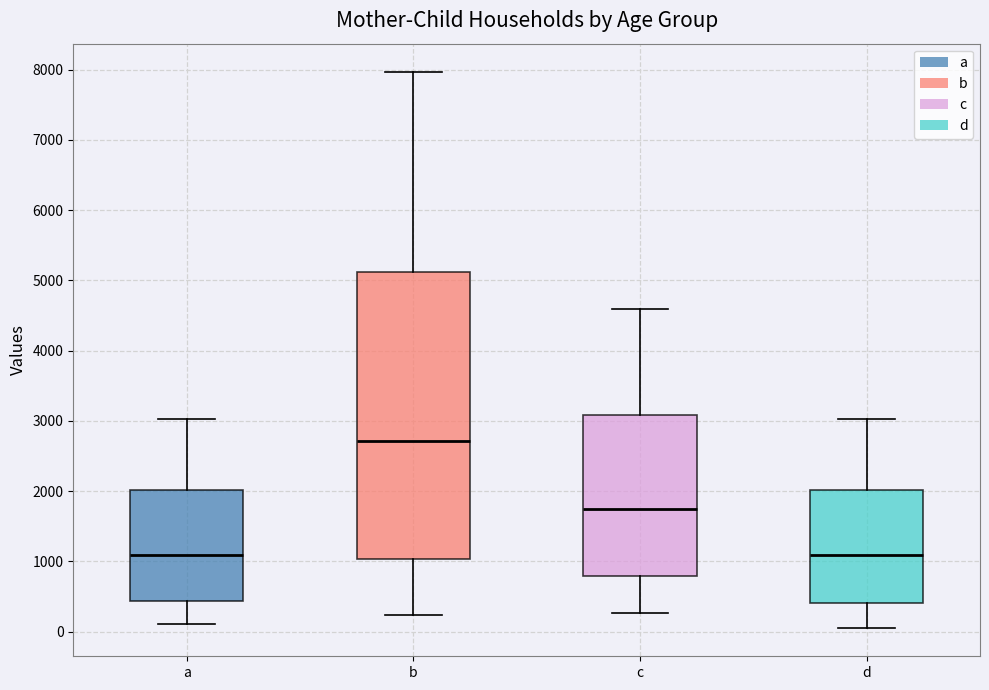

Reading left to right, transcribe this box plot: for each box, give where its median line is, the range the box spans, and where its two whiskers end, as read against the y-axis. The values are not printed on the chart, so give them approximately, as read against the axis.

a: median 1100, box 400 to 2000, whiskers 100 to 3000
b: median 2700, box 1000 to 5100, whiskers 200 to 8000
c: median 1800, box 800 to 3100, whiskers 300 to 4600
d: median 1100, box 400 to 2000, whiskers 0 to 3000